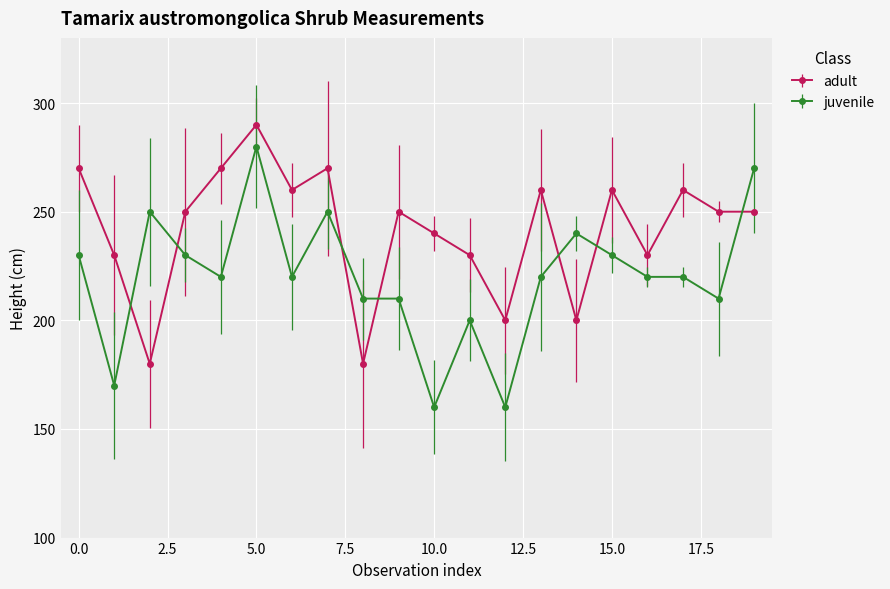

True or false: adult has more than 1 interior local peaks.

True